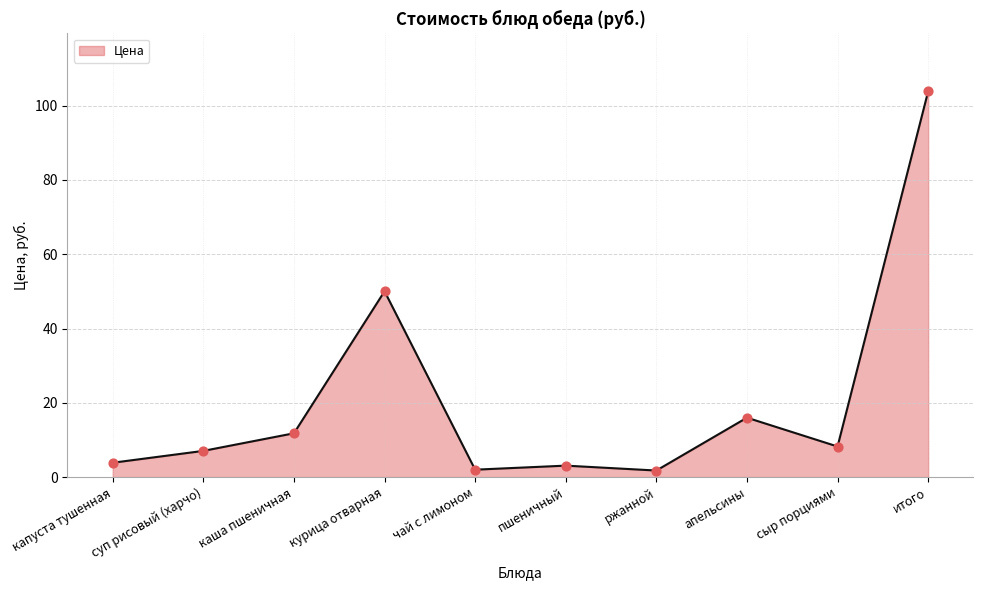

What is the ratio of the value at чай с лимоном to the value at каша пшеничная?

0.2